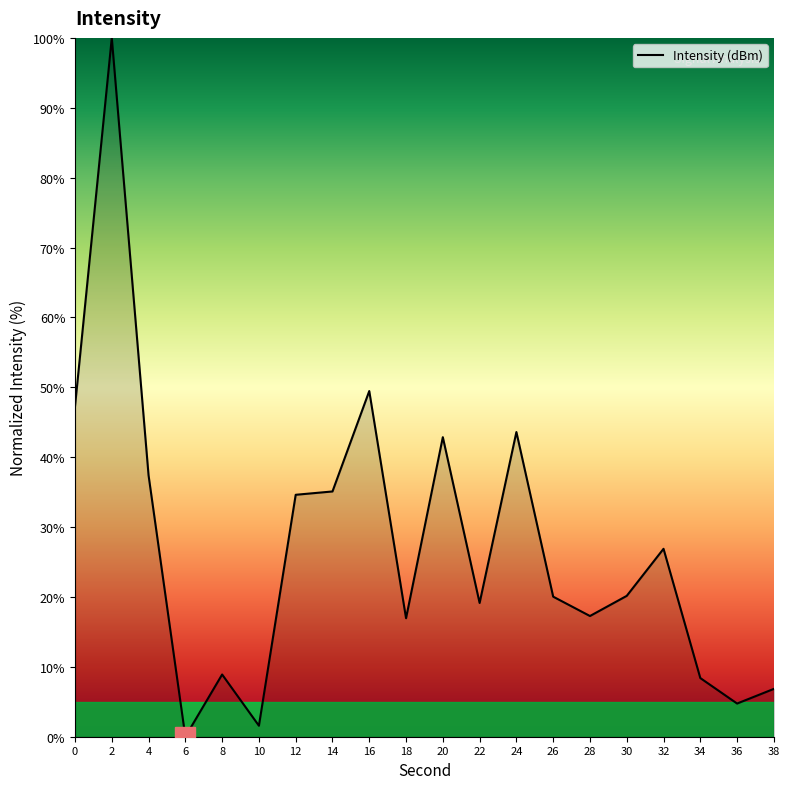

The value at 12 is 34.6. True or false?

True